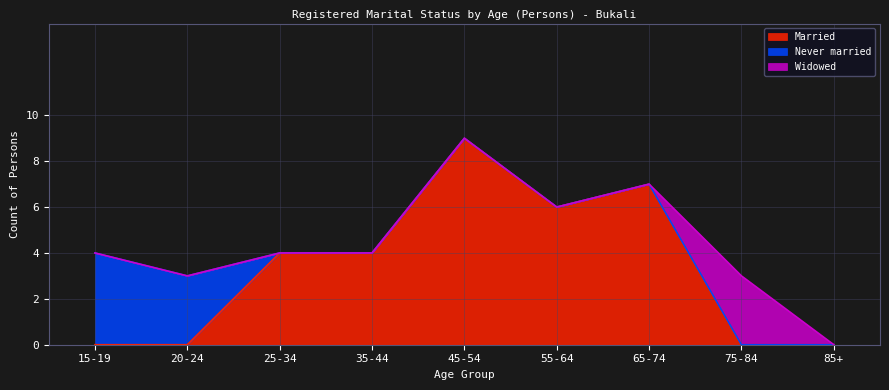

Where is Widowed nearest to the value 1?

15-19